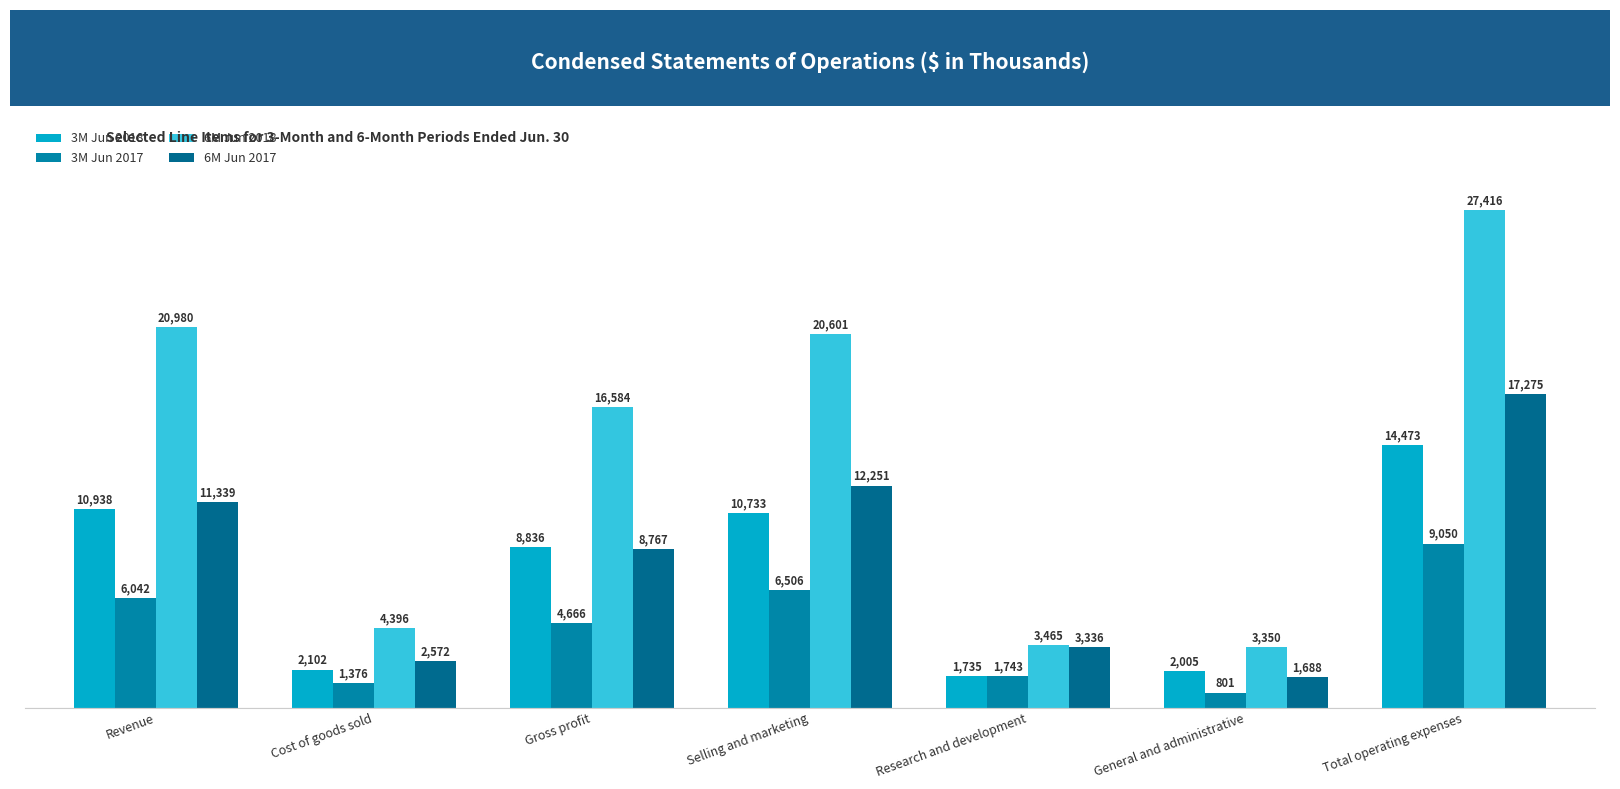

Reading left to right, transcribe all the data shown in this chart.

3M Jun 2018: 10938	2102	8836	10733	1735	2005	14473
3M Jun 2017: 6042	1376	4666	6506	1743	801	9050
6M Jun 2018: 20980	4396	16584	20601	3465	3350	27416
6M Jun 2017: 11339	2572	8767	12251	3336	1688	17275